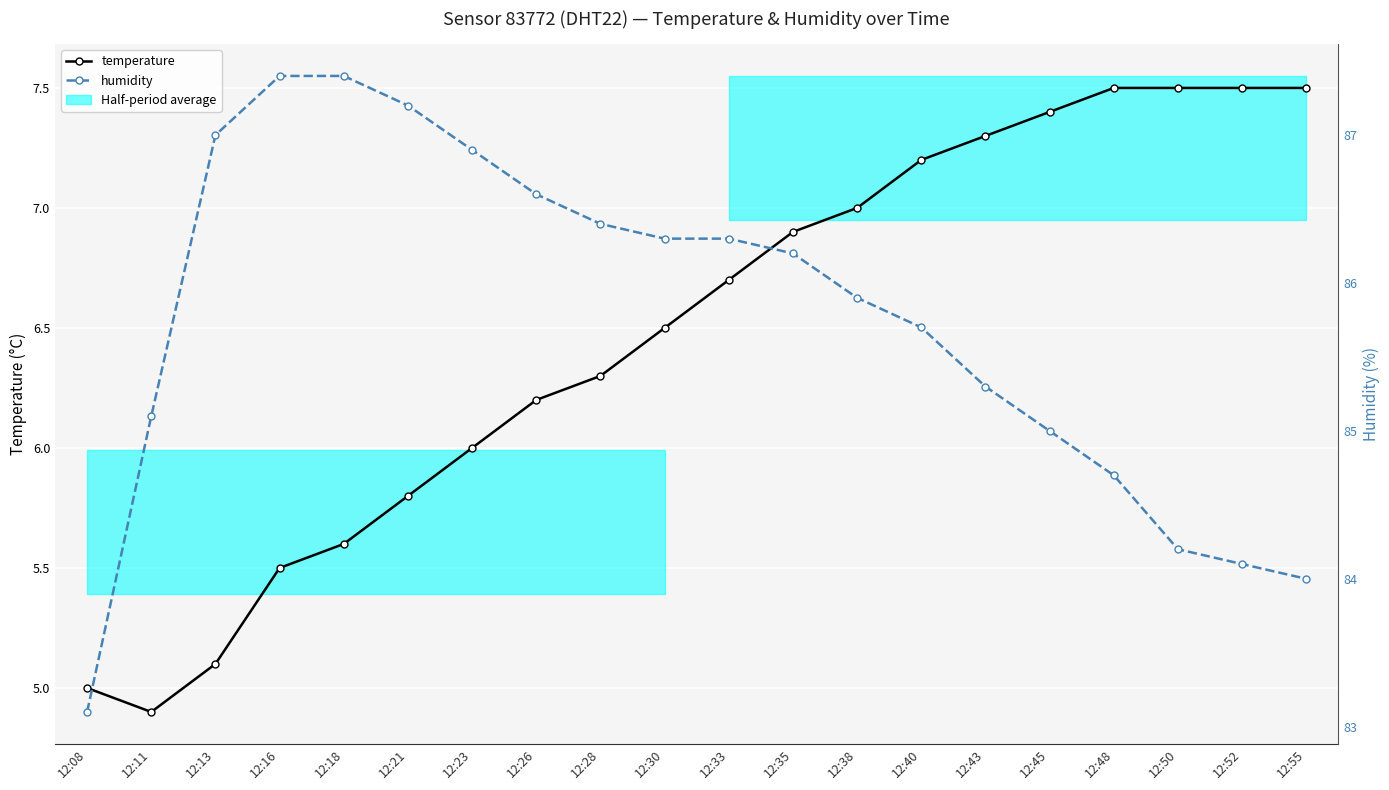

What is the greatest value displayed?

87.4